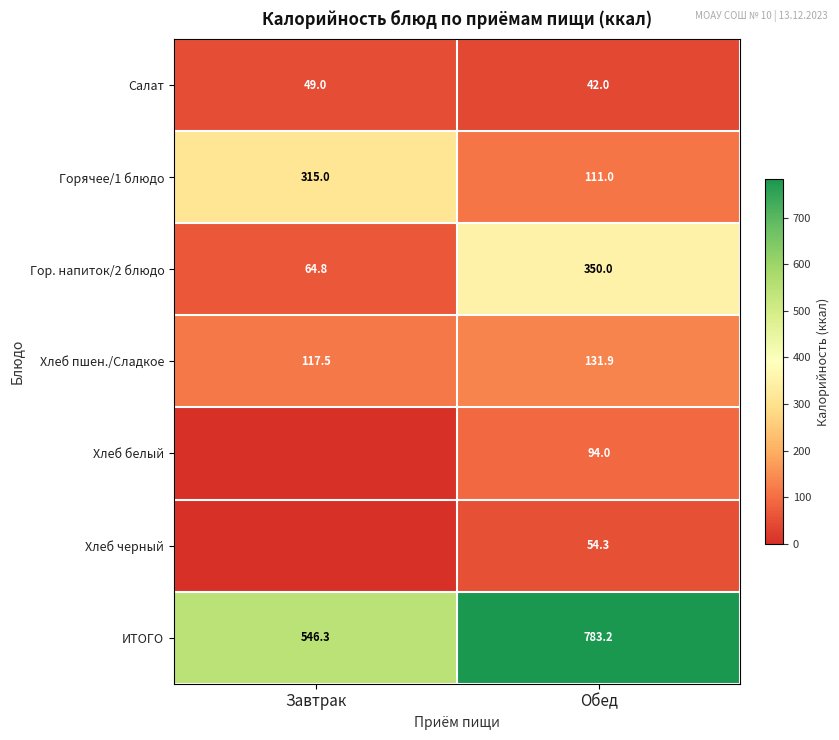

How many values in the ИТОГО series are below 783?

1